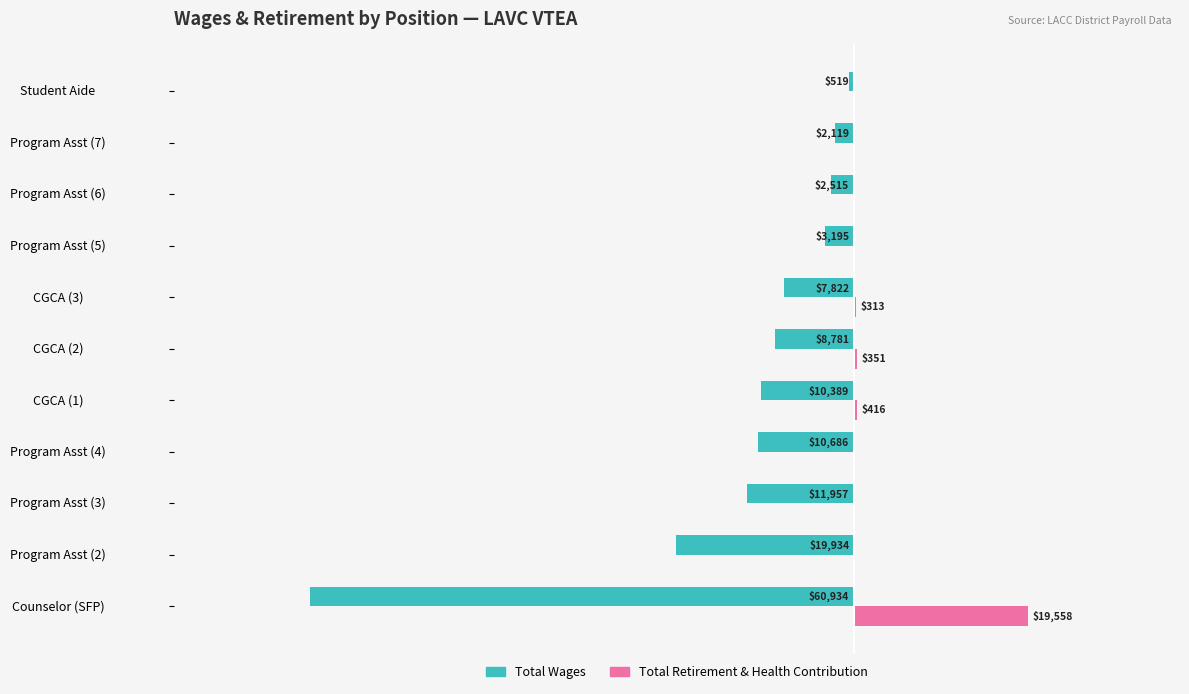

What position from the left is Program Asst (5)?

8